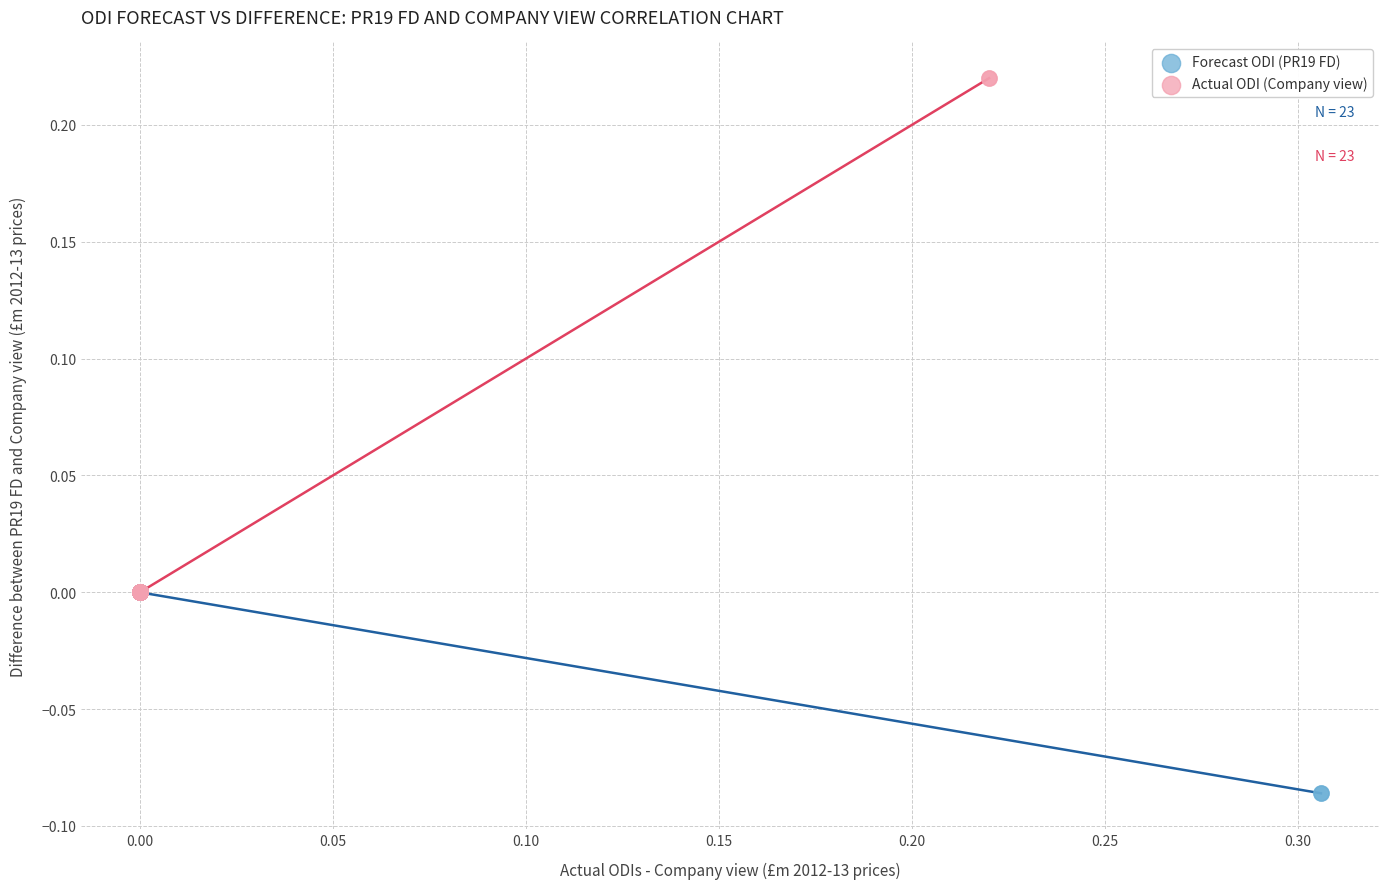

Which series has the widest spread of Y values?

Actual ODI (Company view)